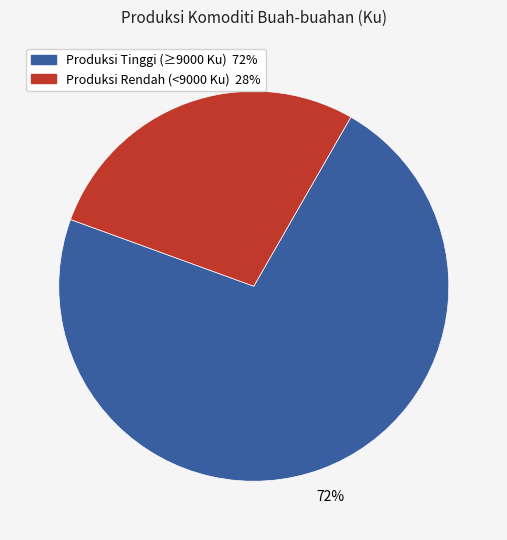

To the nearest percent, what is the average slice percentage?

50%